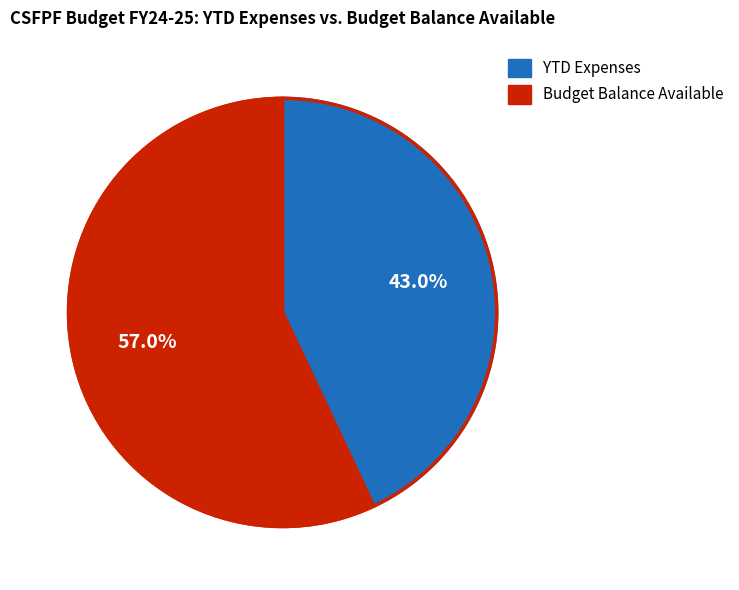

How many slices are in this pie chart?

2